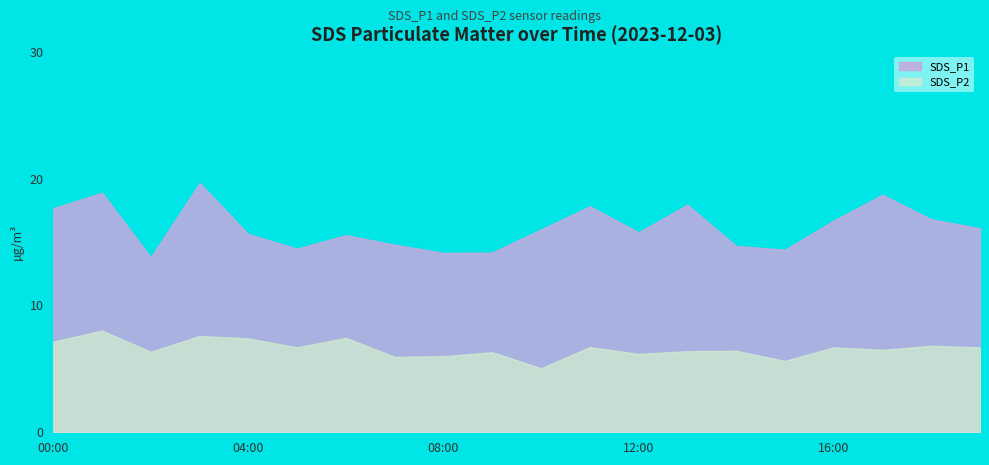

What is the difference between the highest and lowest values at 18:00?

10.0